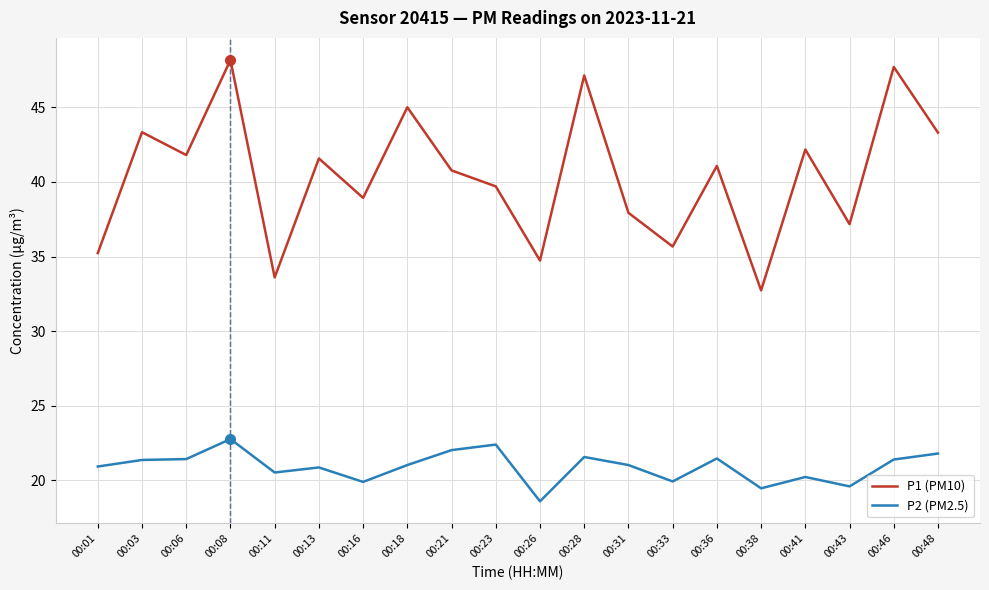

Between 00:03 and 00:31, which series saw the biggest shift?

P1 (PM10)